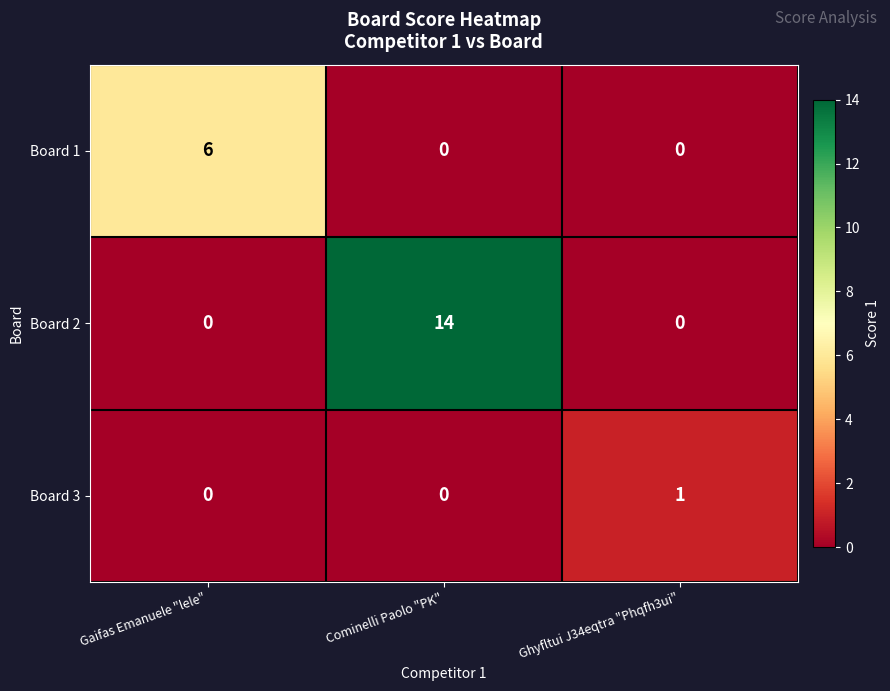

Reading right to left, what are all the values shown in this chart?

Board 1: 0	0	6
Board 2: 0	14	0
Board 3: 1	0	0